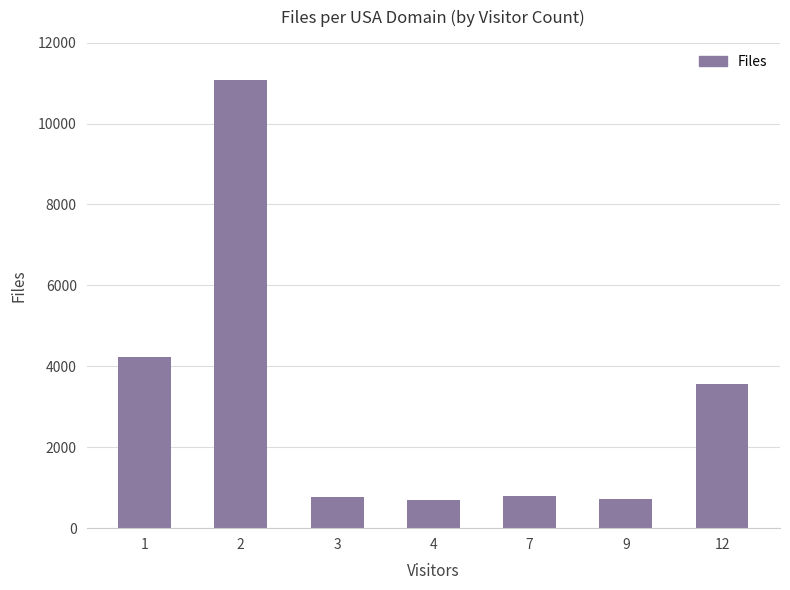

What is the smallest value displayed?

706